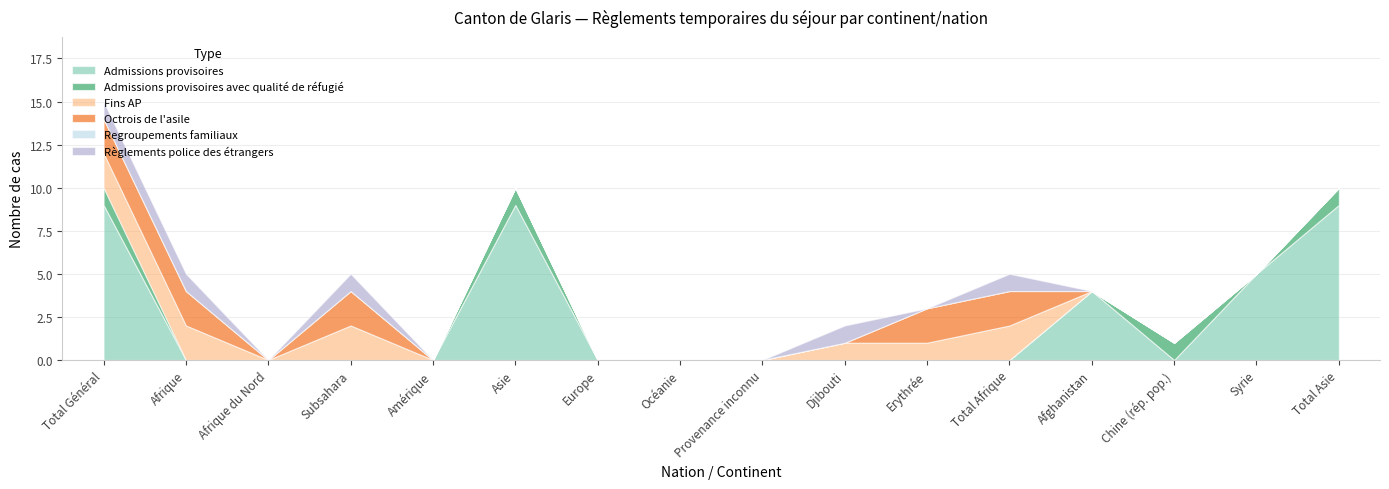

True or false: Règlements police des étrangers and Admissions provisoires avec qualité de réfugié cross at least once.

False